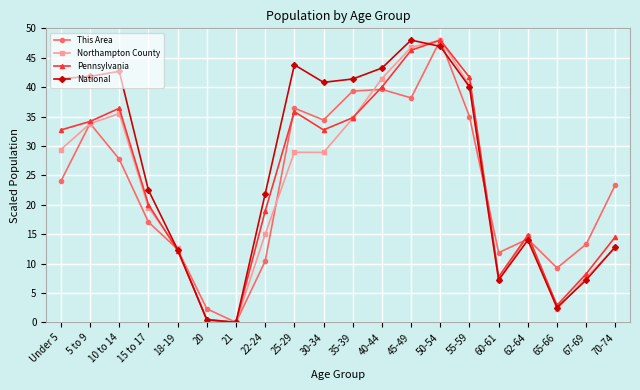

The Pennsylvania series shows 14.6 at 70-74. True or false?

True